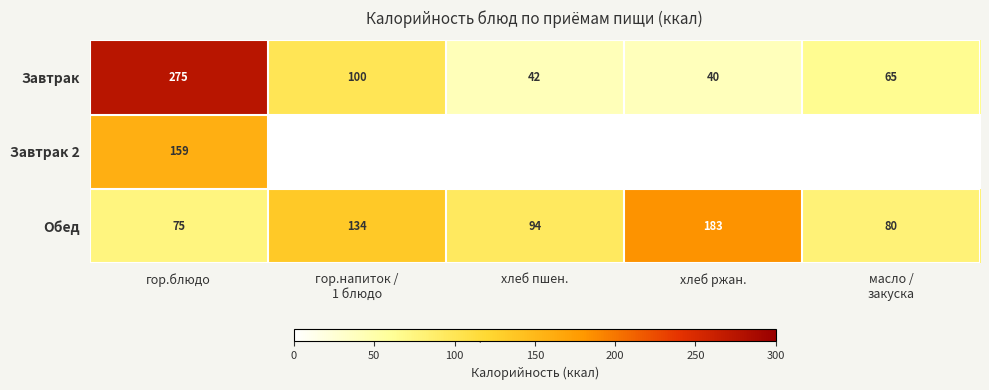

Which category has the highest value across all series?

гор.блюдо